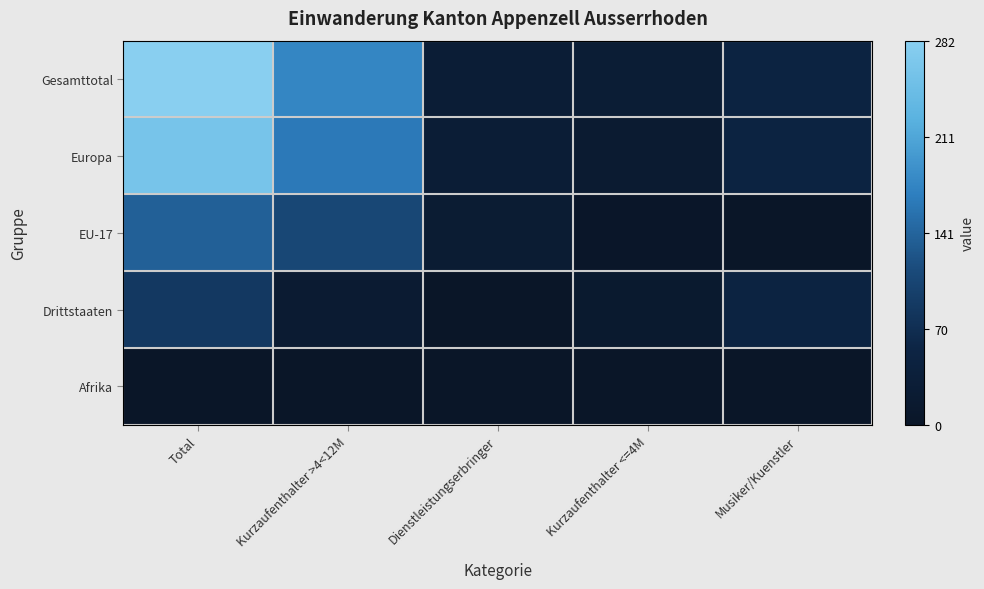

Reading left to right, transcribe all the data shown in this chart.

Gesamttotal: Total=1.0	Kurzaufenthalter >4<12M=0.6	Dienstleistungserbringer=0.1	Kurzaufenthalter <=4M=0.1	Musiker/Kuenstler=0.2
Europa: Total=0.9	Kurzaufenthalter >4<12M=0.6	Dienstleistungserbringer=0.1	Kurzaufenthalter <=4M=0.1	Musiker/Kuenstler=0.2
EU-17: Total=0.5	Kurzaufenthalter >4<12M=0.4	Dienstleistungserbringer=0.1	Kurzaufenthalter <=4M=0.0	Musiker/Kuenstler=0.0
Drittstaaten: Total=0.3	Kurzaufenthalter >4<12M=0.1	Dienstleistungserbringer=0.0	Kurzaufenthalter <=4M=0.1	Musiker/Kuenstler=0.2
Afrika: Total=0.0	Kurzaufenthalter >4<12M=0.0	Dienstleistungserbringer=0.0	Kurzaufenthalter <=4M=0.0	Musiker/Kuenstler=0.0